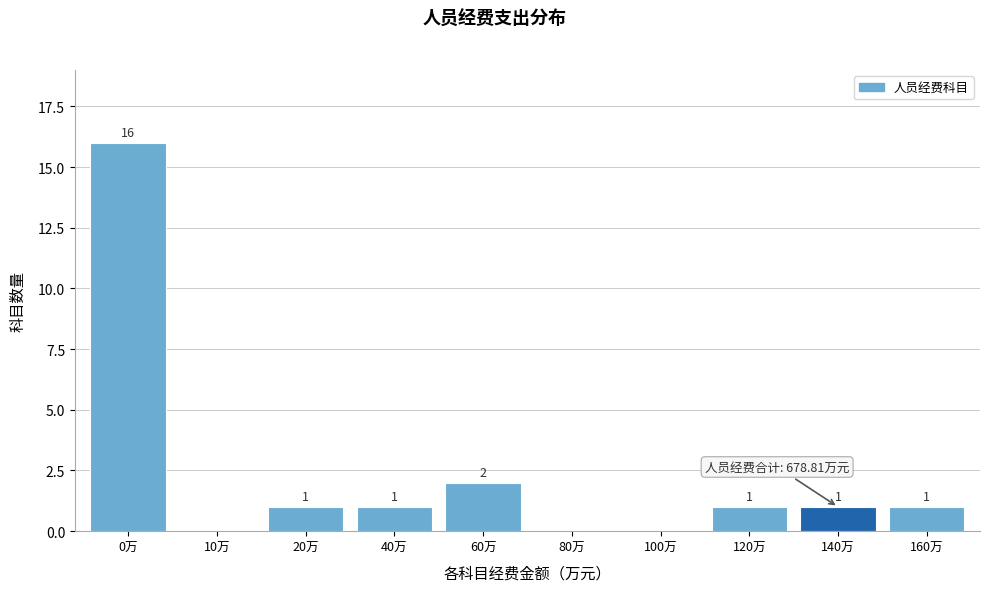

Reading right to left, list all the values displayed in this chart.

160万=1	140万=1	120万=1	100万=0	80万=0	60万=2	40万=1	20万=1	10万=0	0万=16